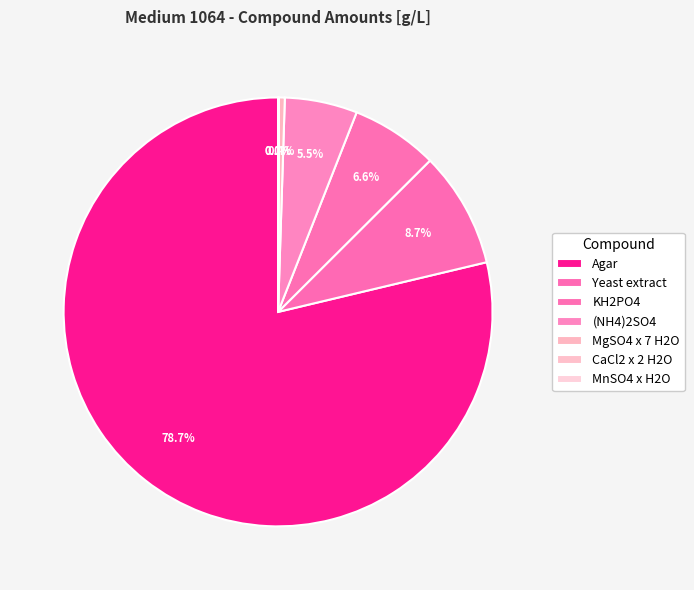

Combined, do MgSO4 x 7 H2O and MnSO4 x H2O account for over 50%?

No